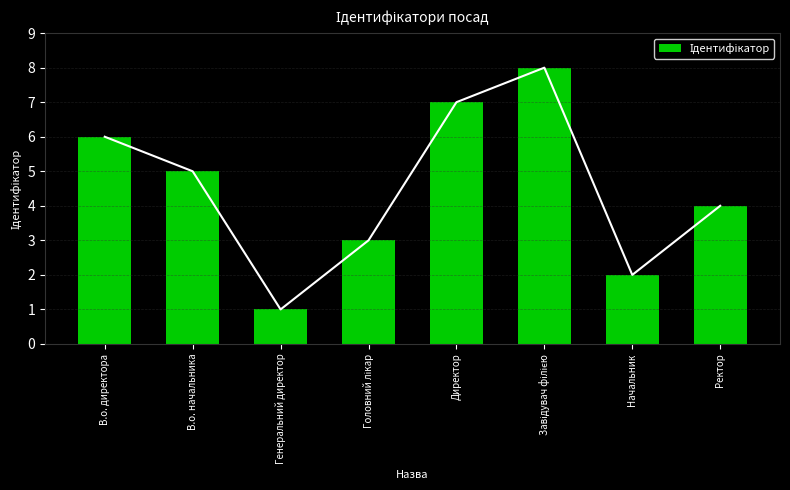

How many values are below 5?

4